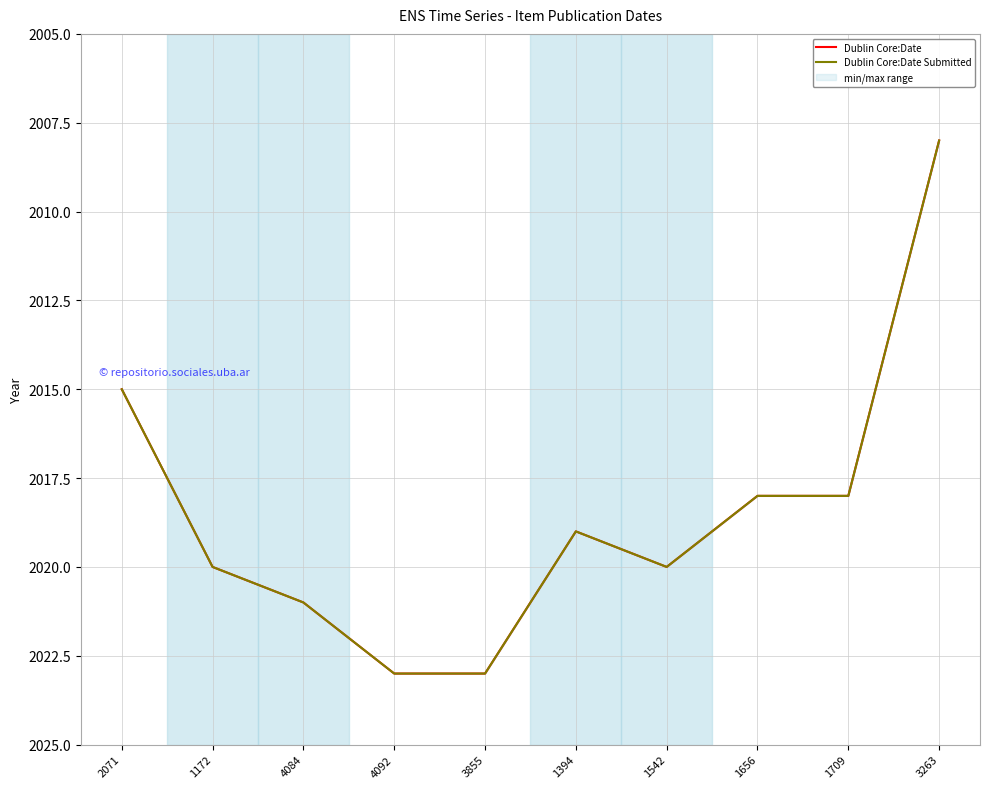

Where is the first local minimum for Dublin Core:Date?

1394